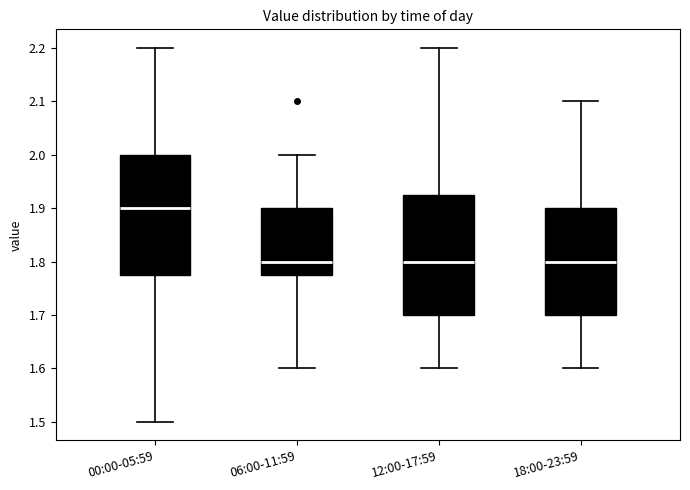

Where is the lower edge of the box for 06:00-11:59 on the y-axis? The values are not printed on the chart, so give them approximately, as read against the axis.

1.78